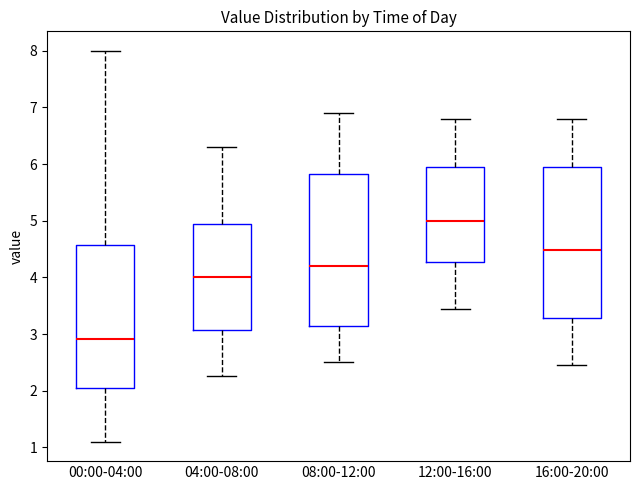

Which box's median line is the highest?

12:00-16:00